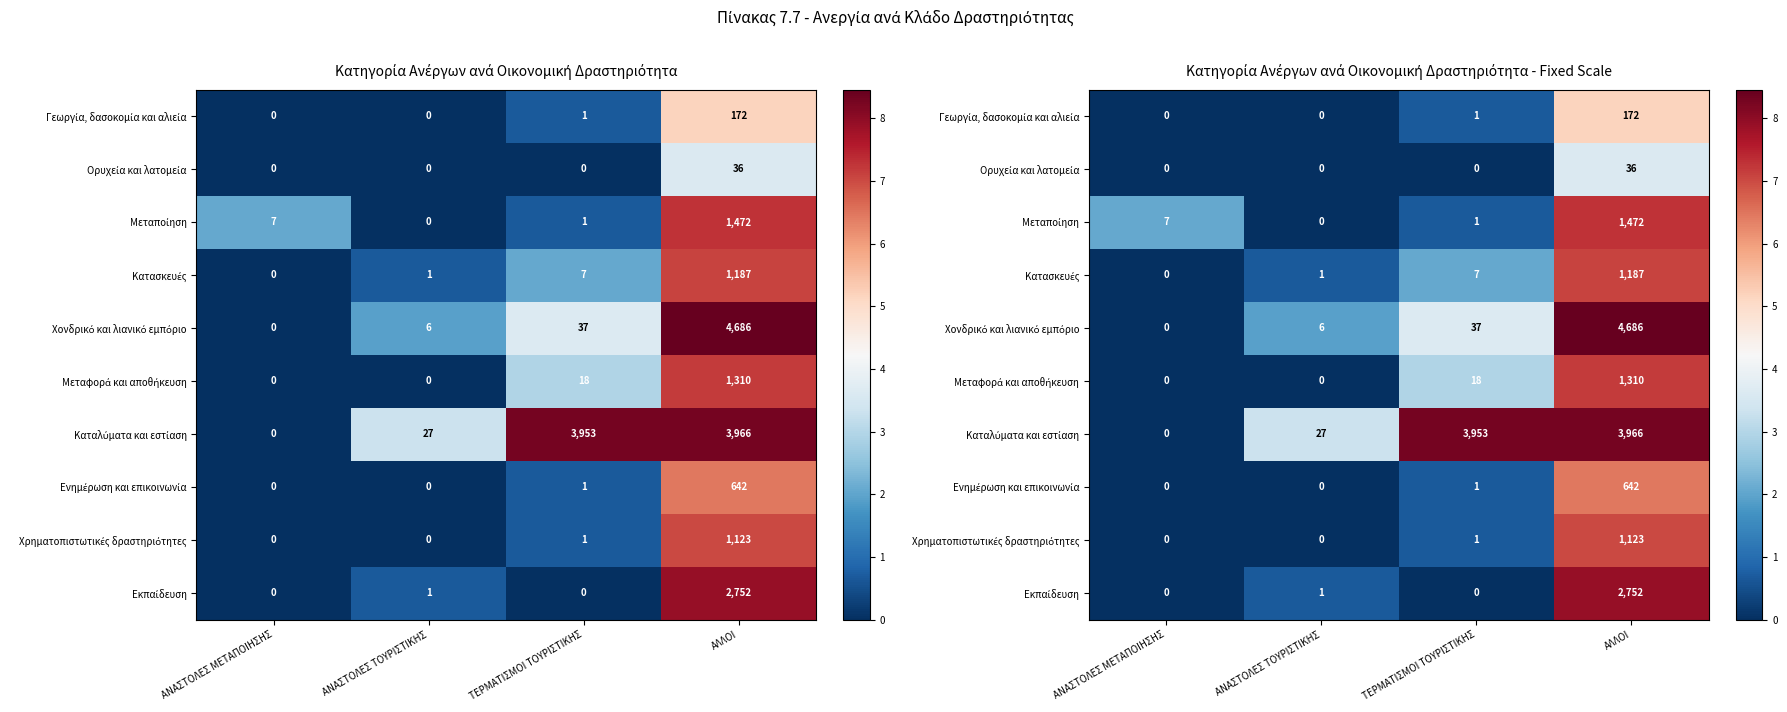

Which category has the lowest value across all series?

ΑΝΑΣΤΟΛΕΣ ΜΕΤΑΠΟΙΗΣΗΣ